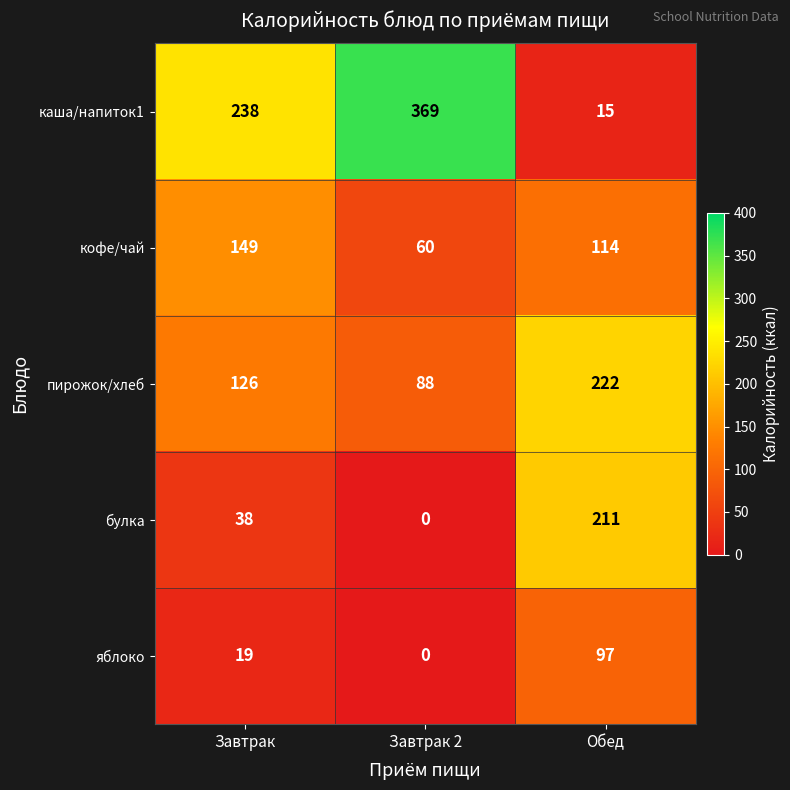

Which series has the largest total across all categories?

каша/напиток1